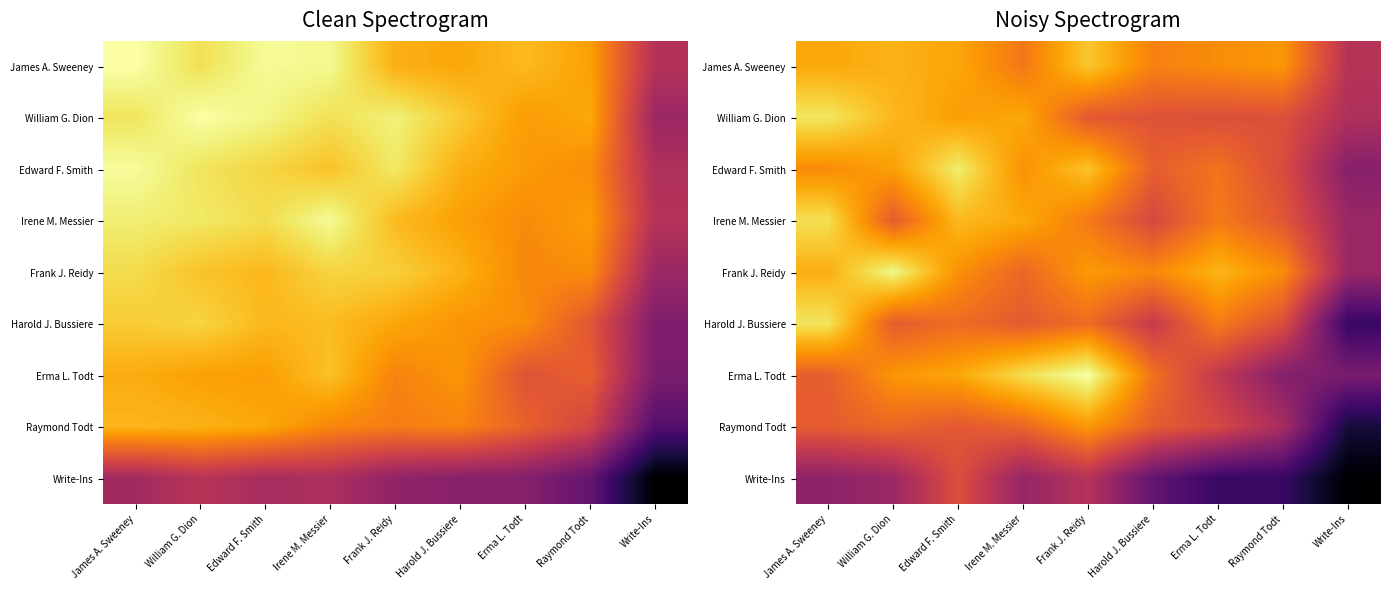

What is the difference between the maximum and minimum values in the Frank J. Reidy series?

1043.5